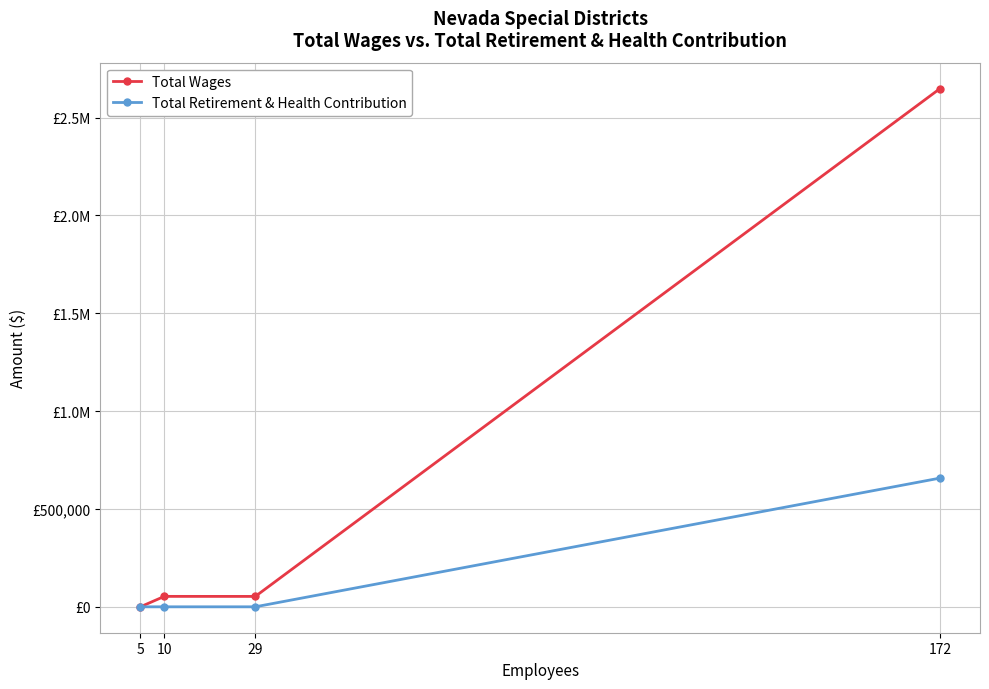

Does the chart display data point markers on the line(s)?

Yes